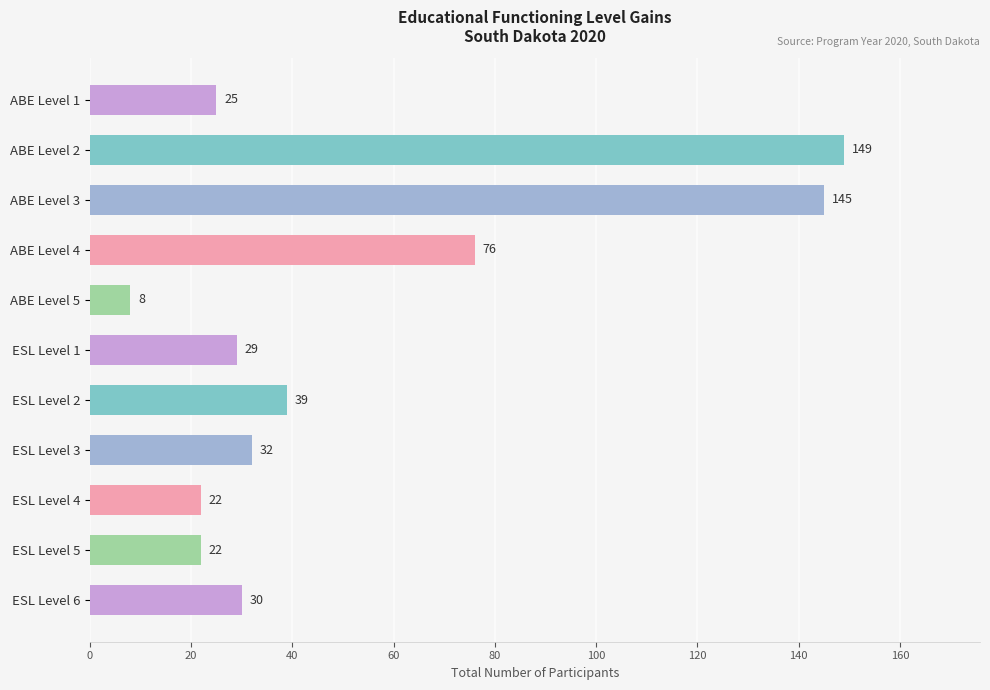

Approximately how many times larger is the value at ABE Level 2 compared to ESL Level 6?

5.0